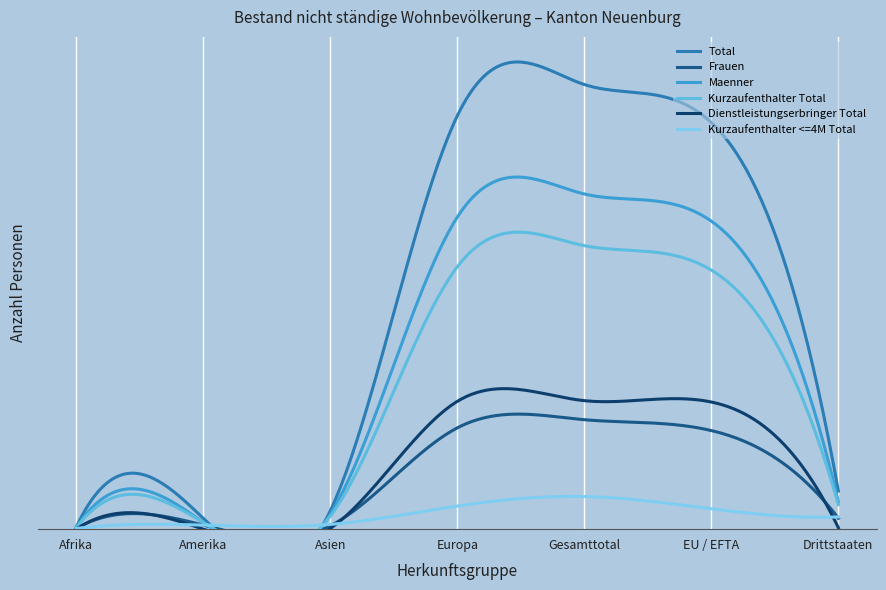

What is the value of the Maenner point at the 5th from the left?

493